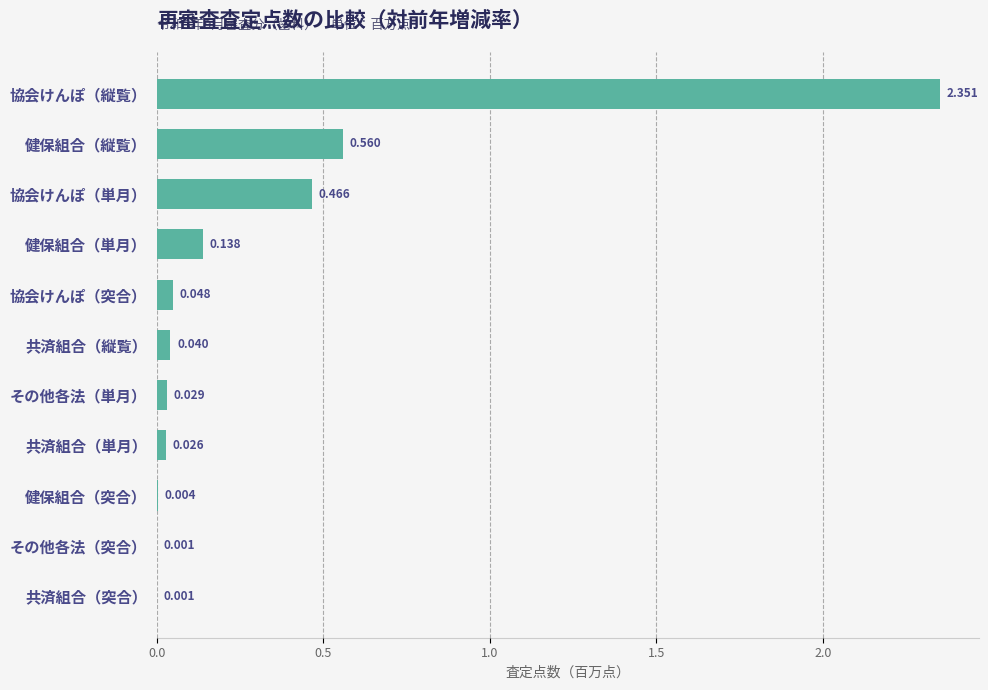

Between 共済組合（縦覧） and 協会けんぽ（縦覧）, which is larger?

協会けんぽ（縦覧）